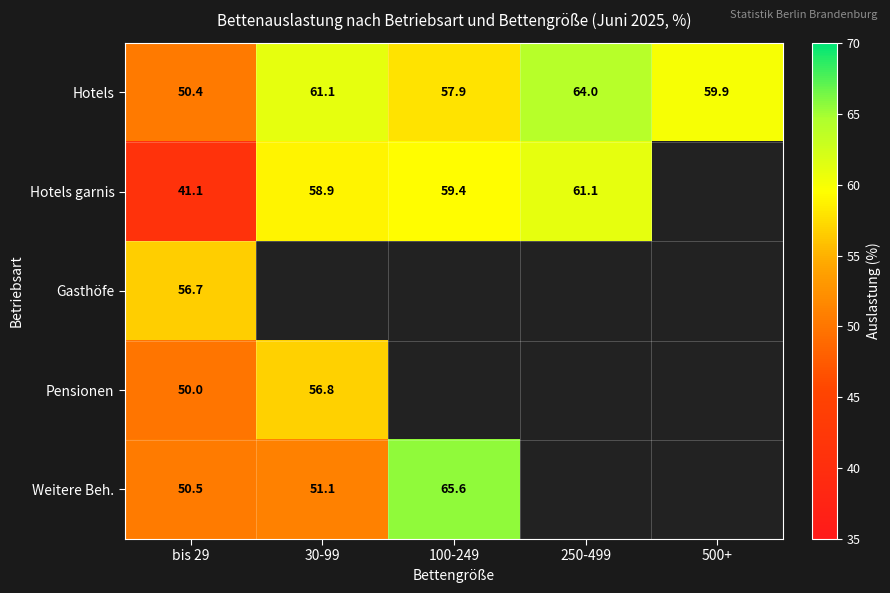

Where does the Hotels series first go above 59?

30-99